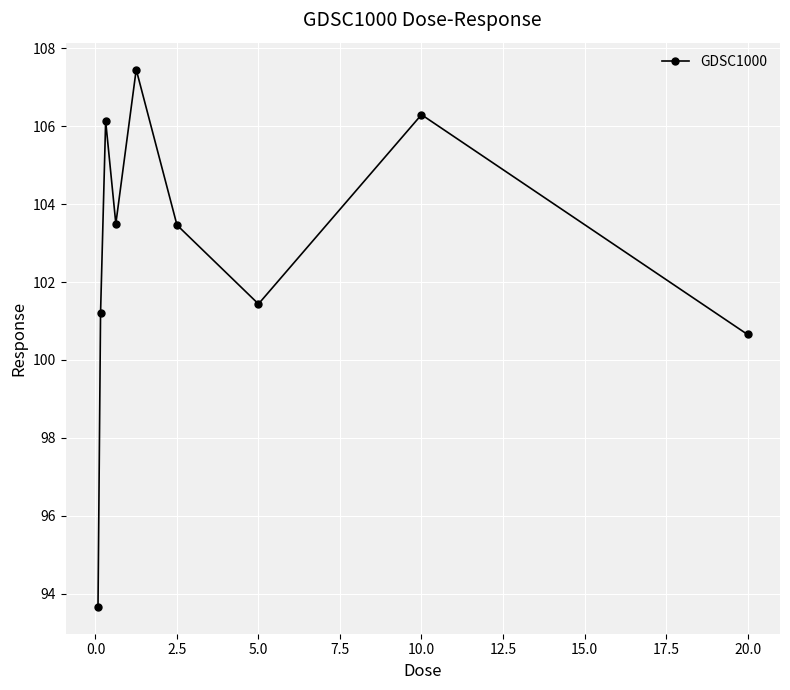

How many points are lower than both their immediate neighbors (excluding endpoints)?

2